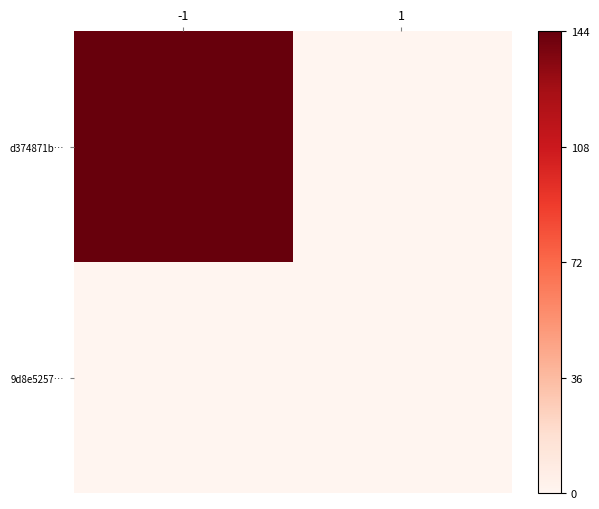

Reading left to right, list all the values displayed in this chart.

d374871b…: -1=144	1=0
9d8e5257…: -1=0	1=0